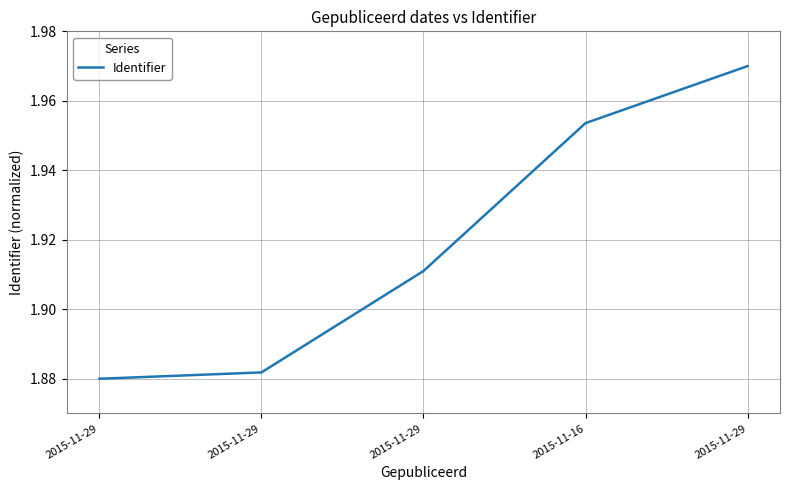

Which has a higher value, 2015-11-16 or 2015-11-29?

2015-11-16